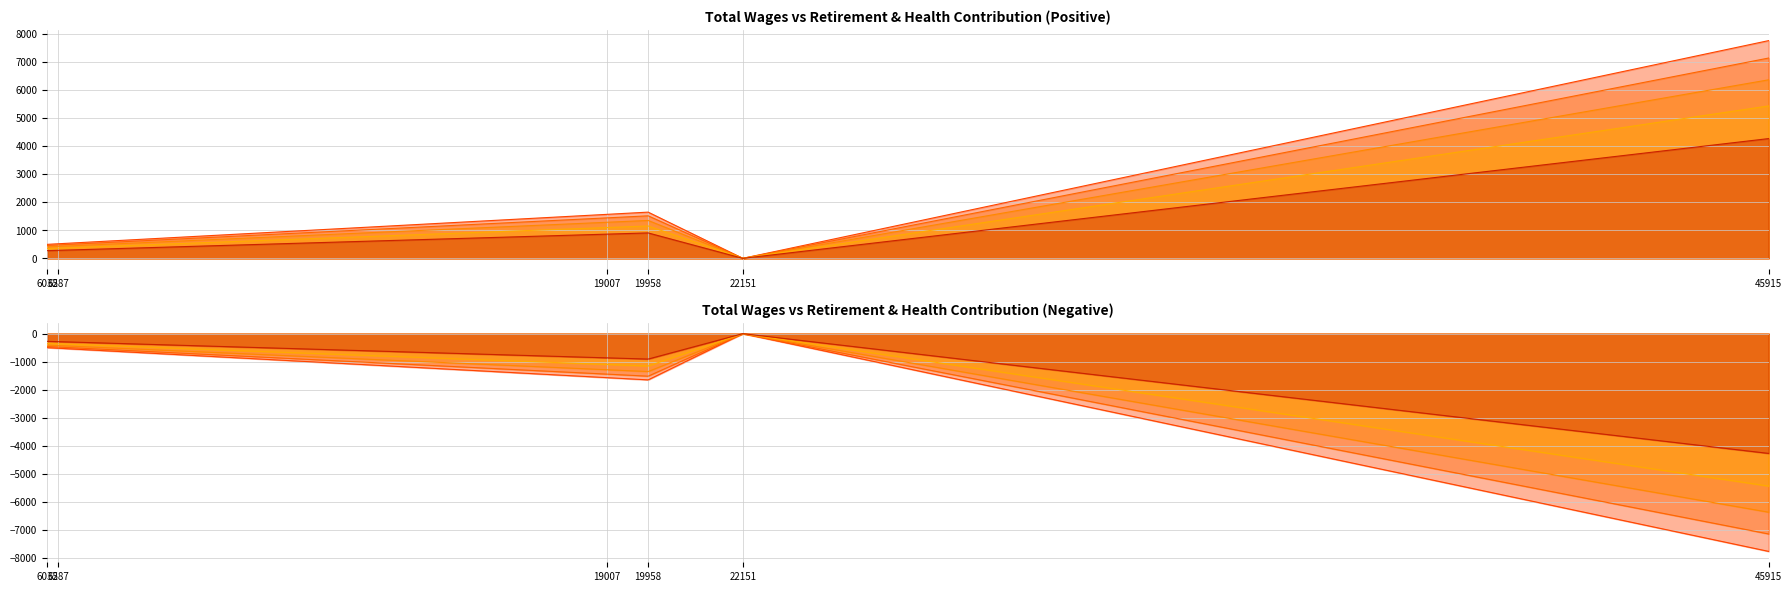

How many points are lower than both their immediate neighbors (excluding endpoints)?

1